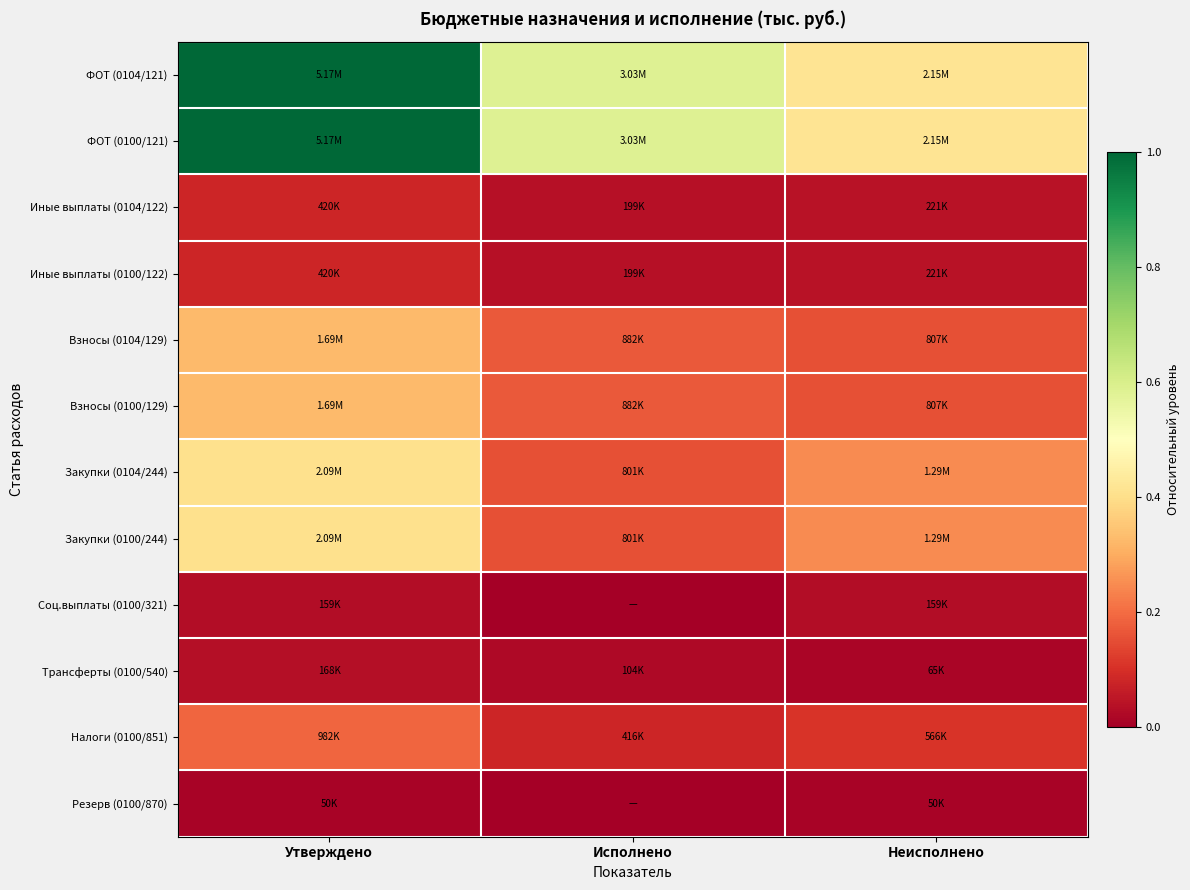

Which has a higher value, Исполнено or Утверждено?

Утверждено